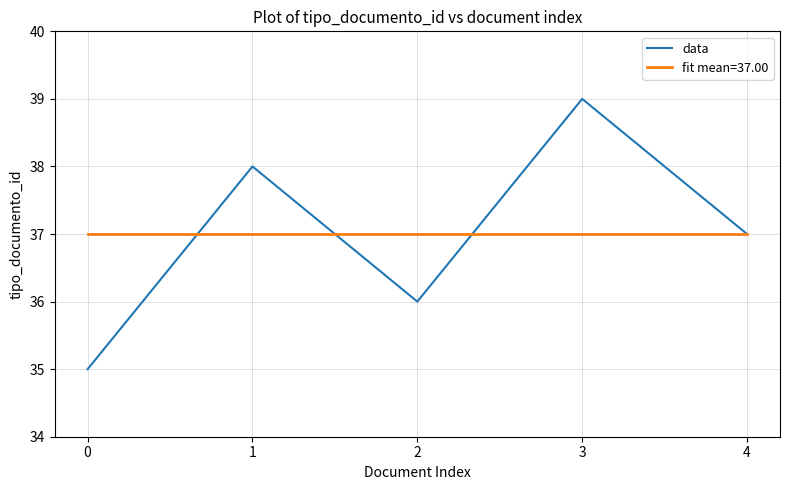

Is the value of fit mean=37.00 at 0 greater than the value of data at 2?

Yes